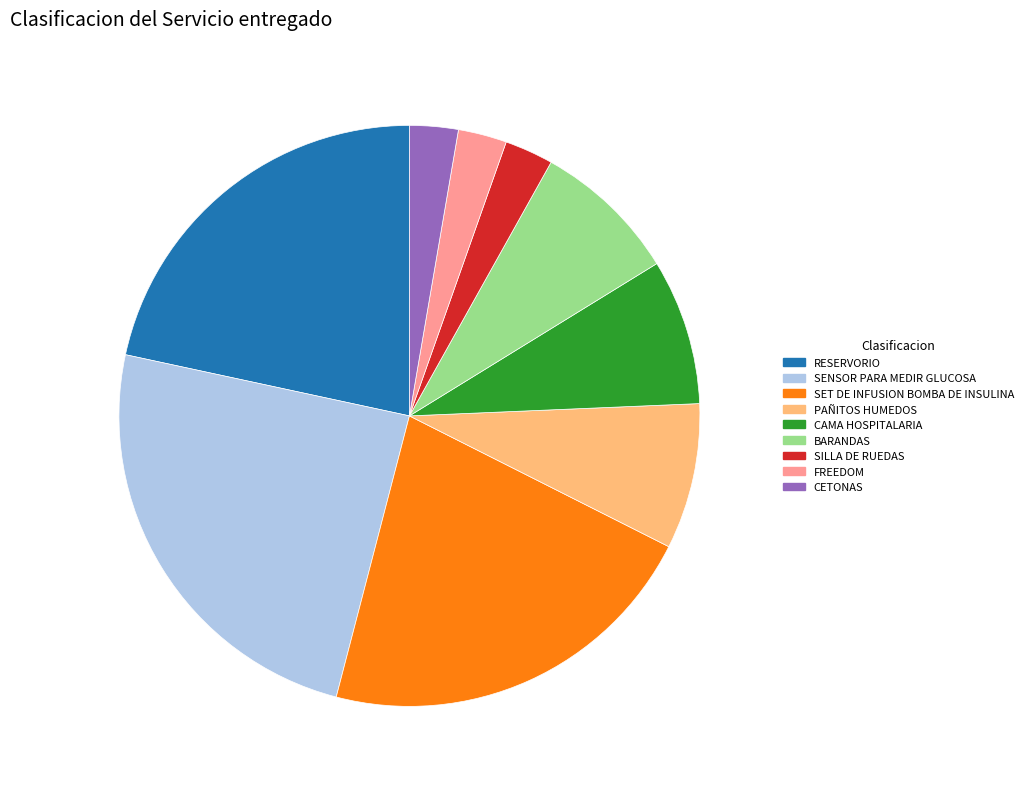

Which has a higher value, RESERVORIO or CETONAS?

RESERVORIO